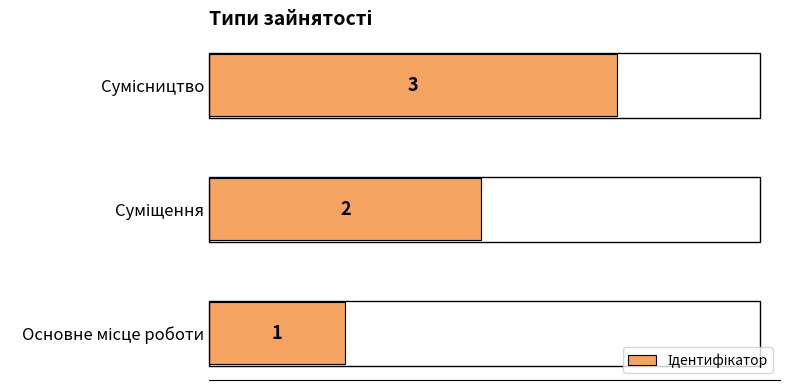

What is the greatest value displayed?

3